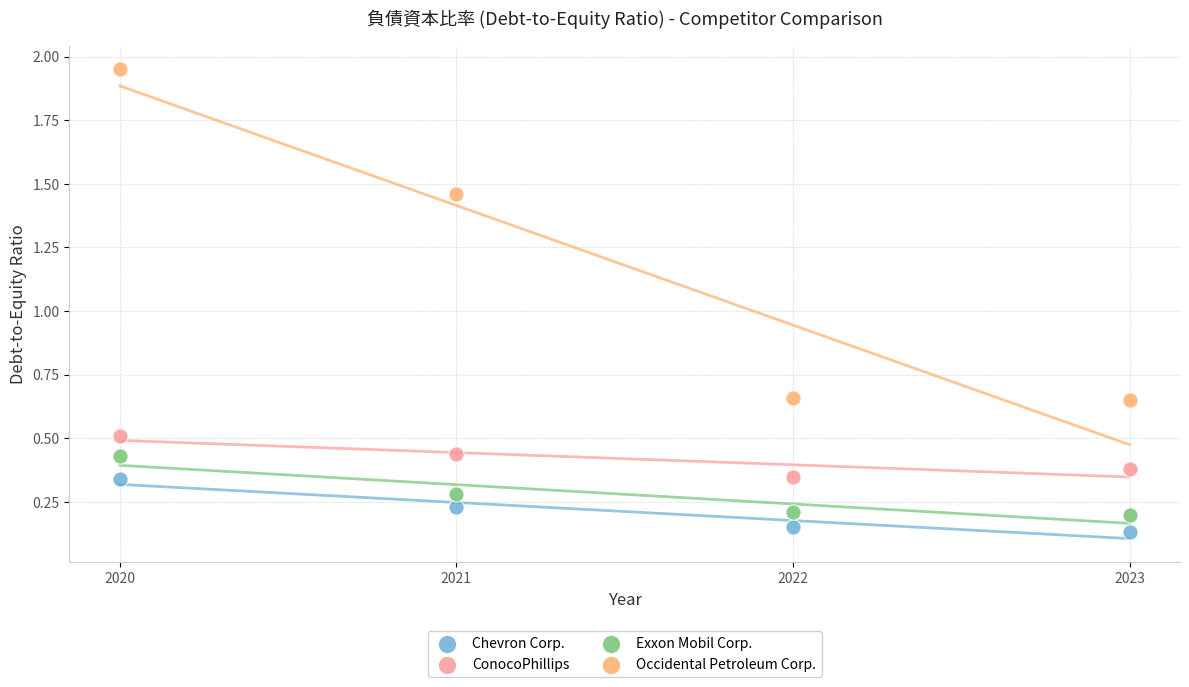

Which series reaches the maximum Y coordinate?

Occidental Petroleum Corp.